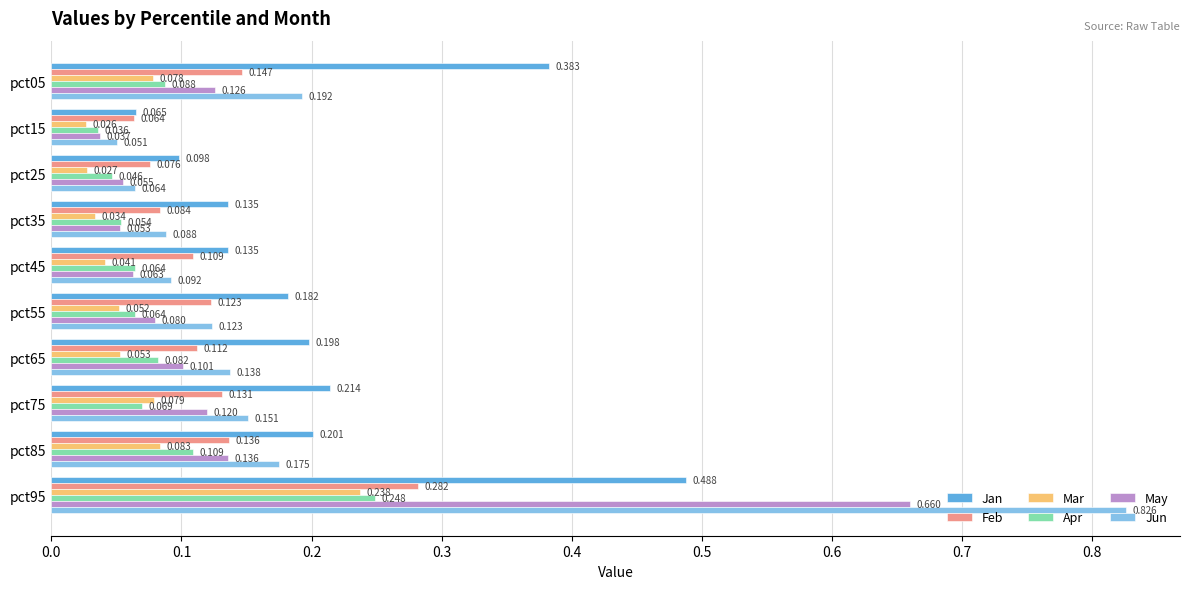

Which series has the widest spread of values?

Jun